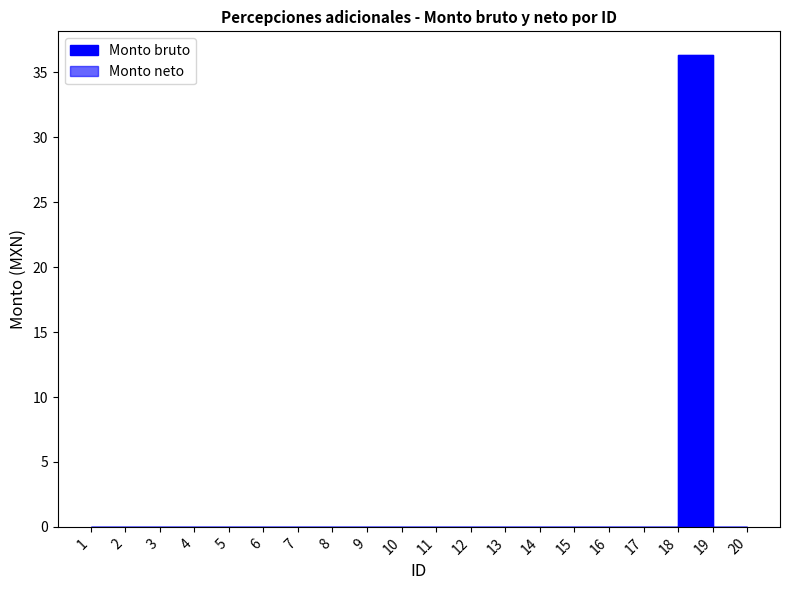

At 1, list the series in order from largest to smallest.

Monto bruto, Monto neto